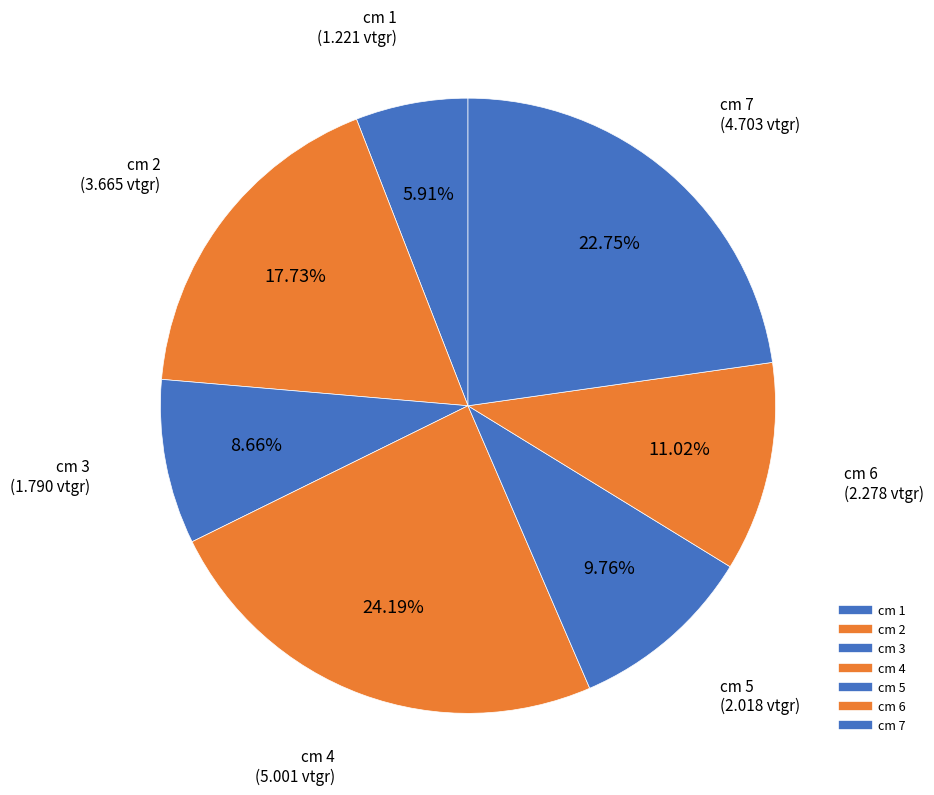

How many slices are in this pie chart?

7